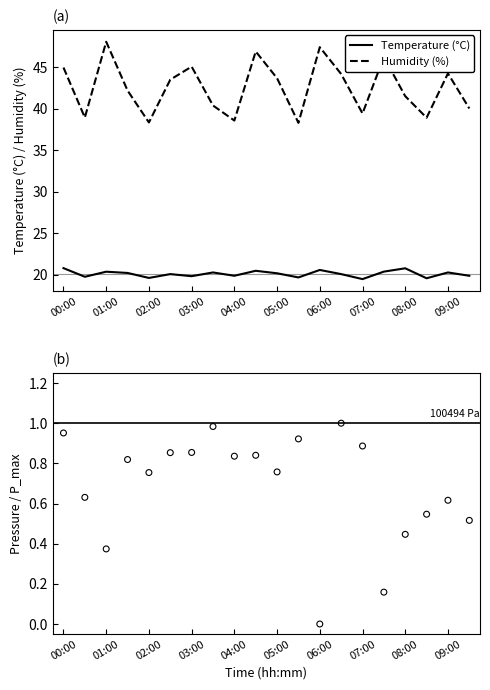

Which series contains the lowest Y value?

temperature